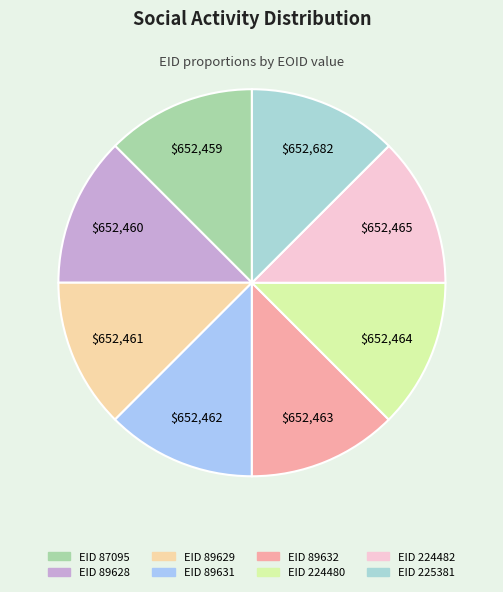

Count the number of slices in the pie.

8